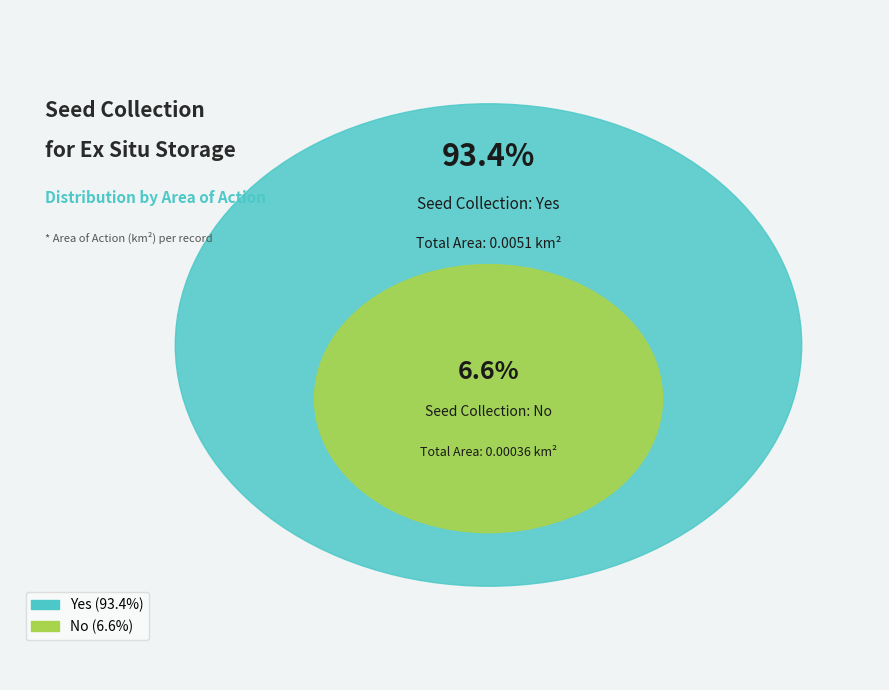

Which slice is the smallest?

No